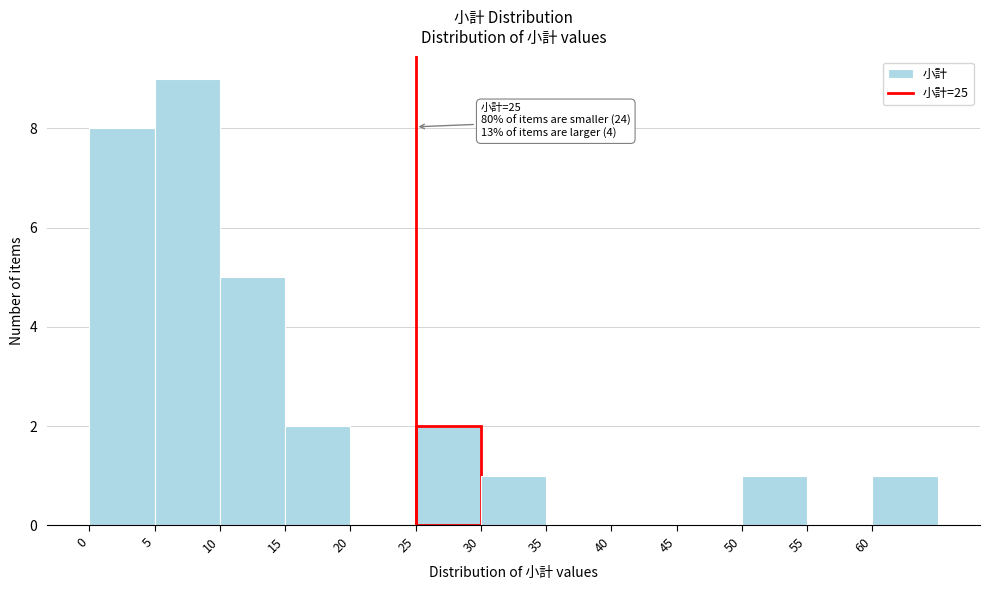

Over which range of the x-axis is the bar tallest?

5 to 10